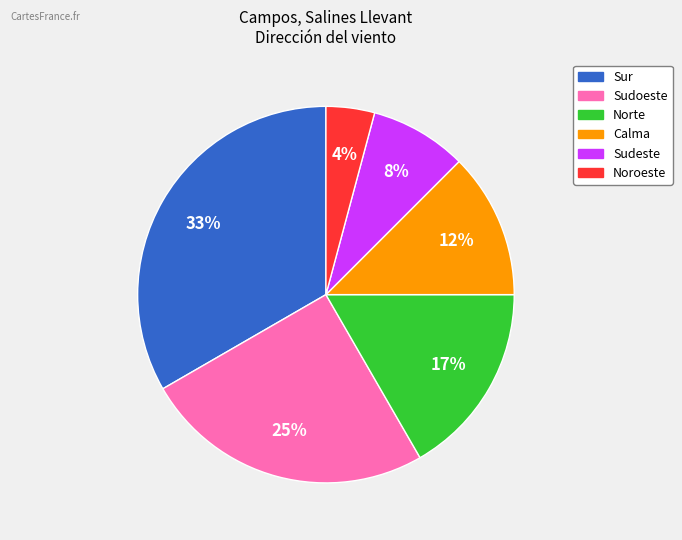

How many slices are in this pie chart?

6